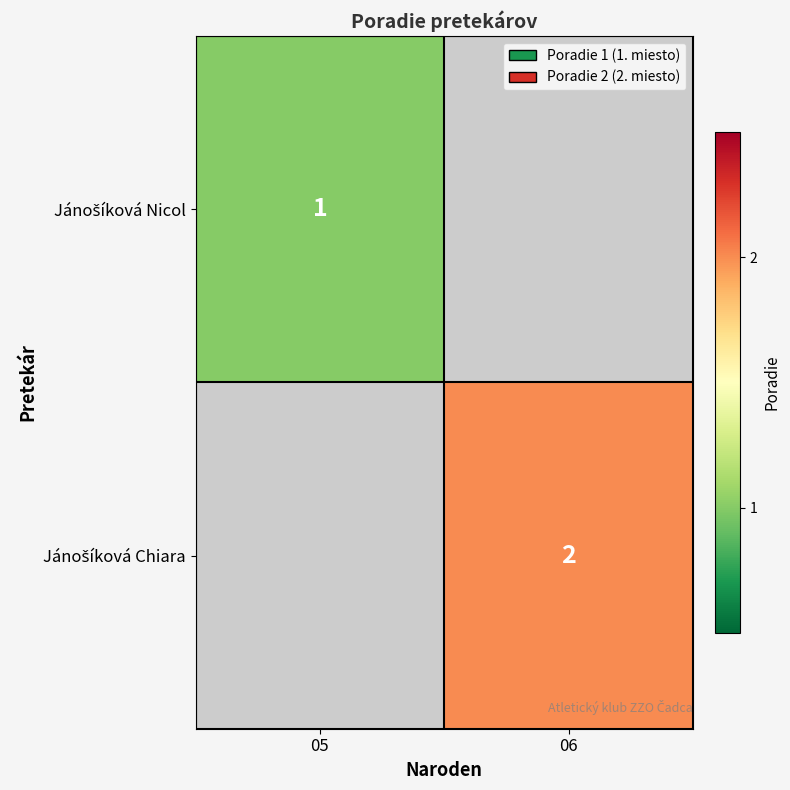

What is the difference between the highest and lowest values at 05?

1